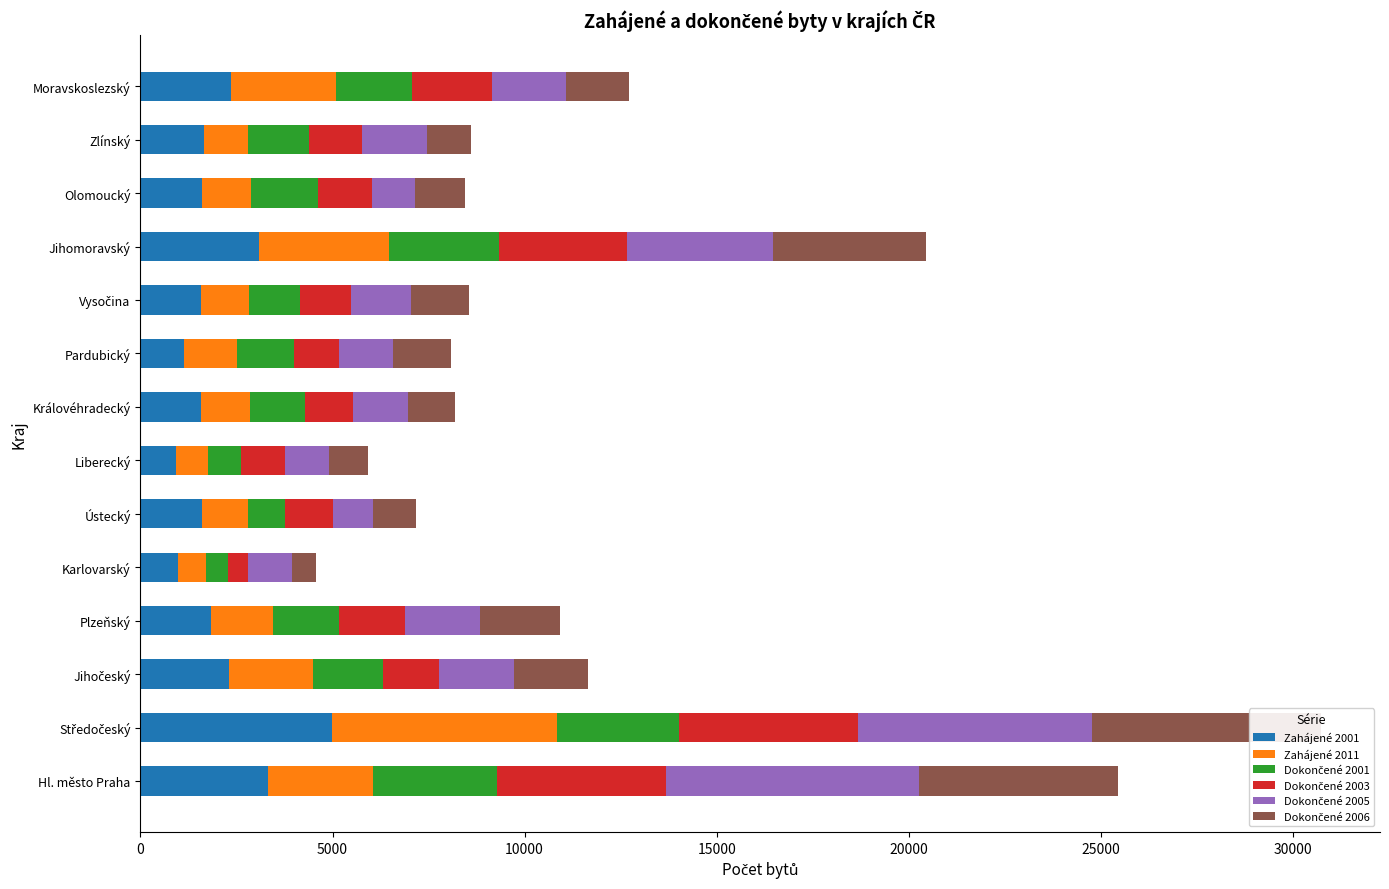

How many bars are there in each group?

6